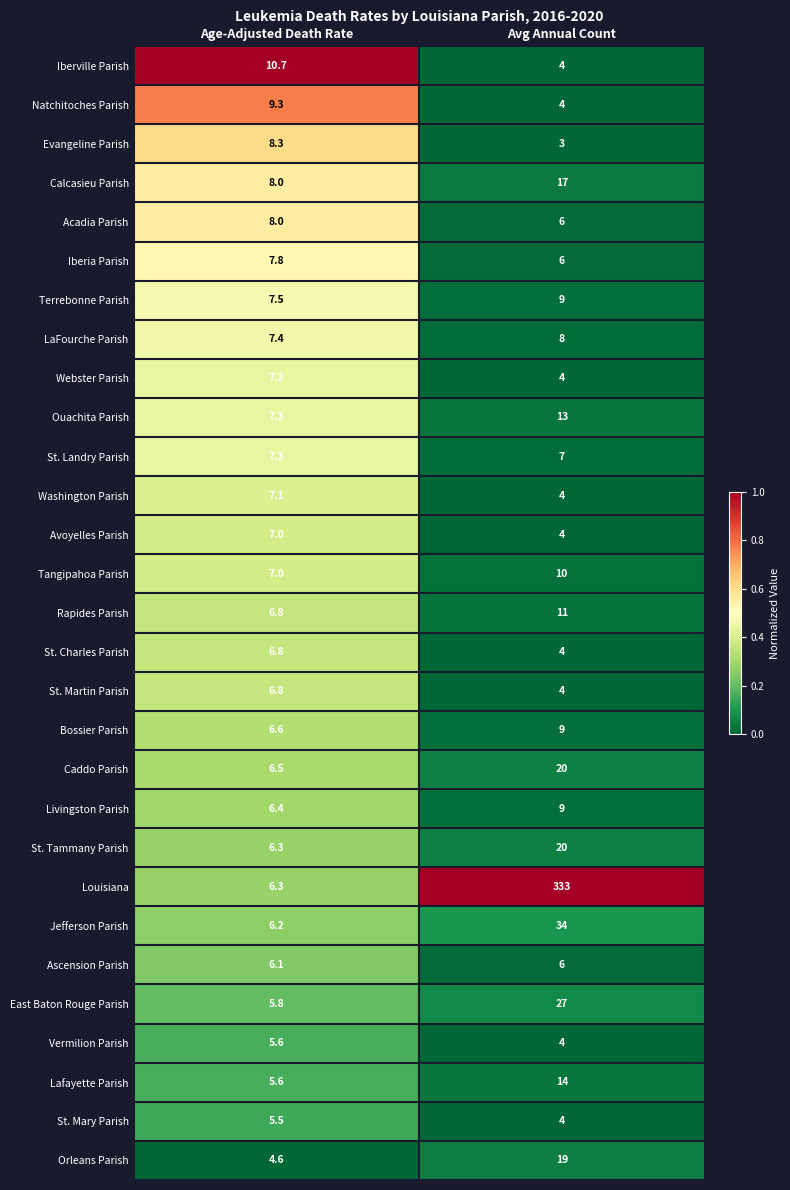

Is the value of Evangeline Parish at Avg Annual Count greater than the value of Ascension Parish at Age-Adjusted Death Rate?

No